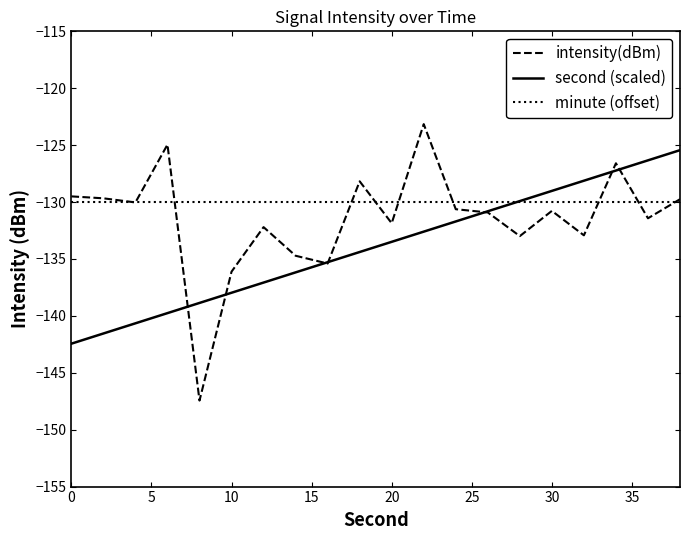

What is the greatest value displayed?

-123.2